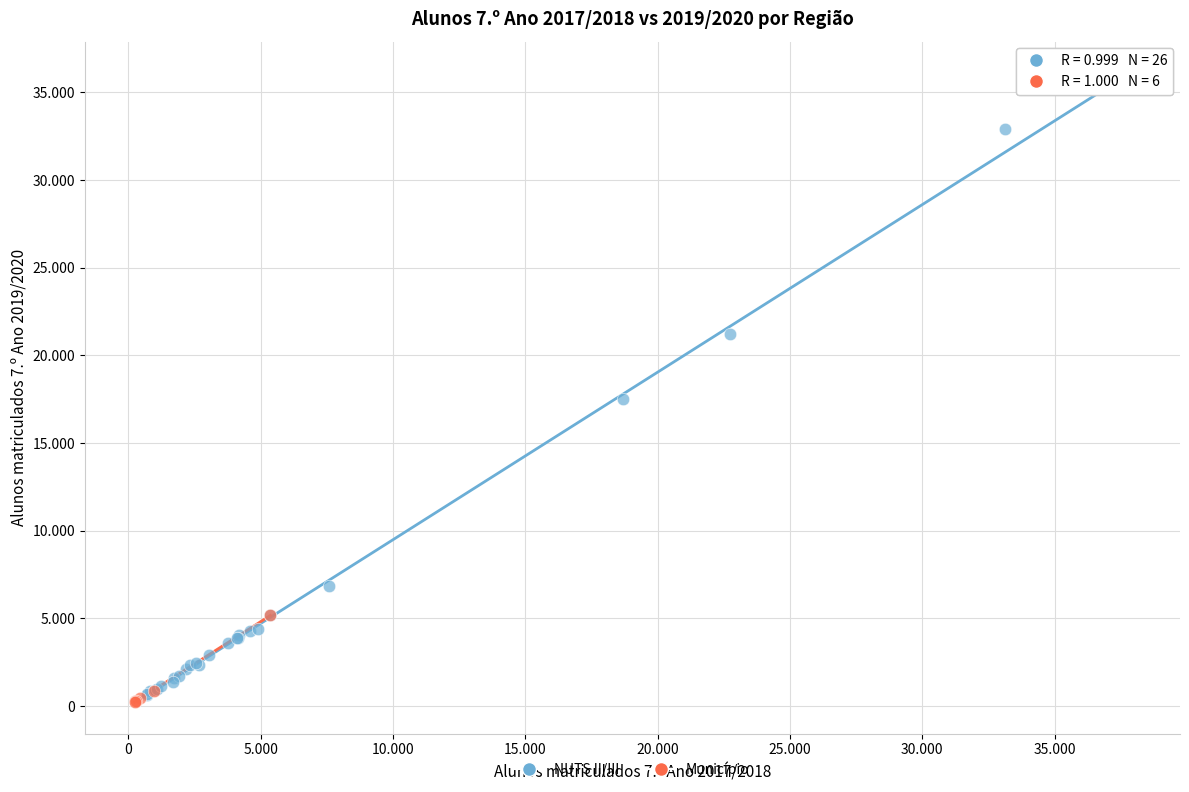

What are all the series names shown in the legend?

NUTS II/III, Município